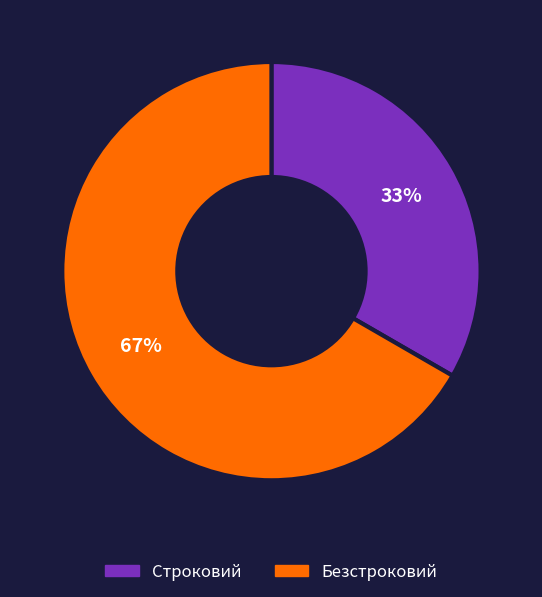

Count the number of slices in the pie.

2